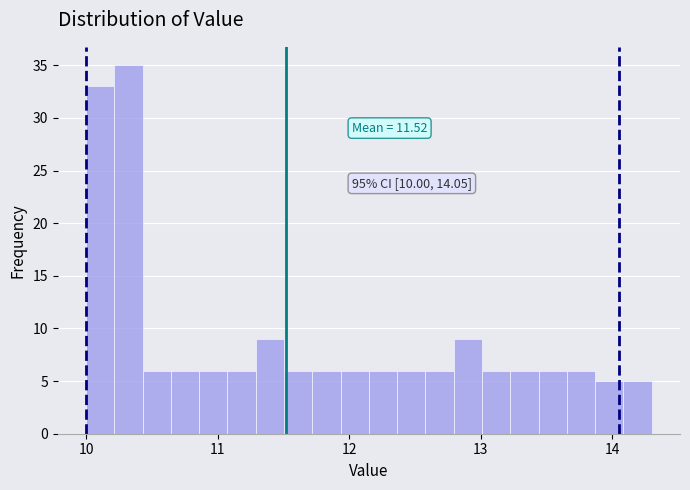

Around what value on the x-axis is the tallest bar? Give the approximate position of its centre, as read against the axis.

10.3